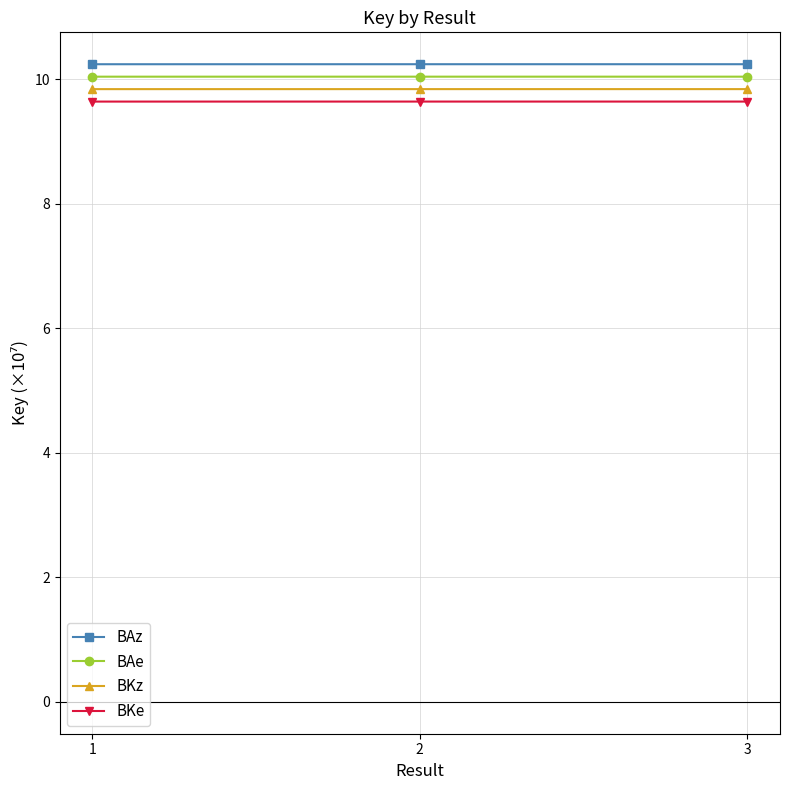

True or false: BAe has a value of 5.3 at 2.

False